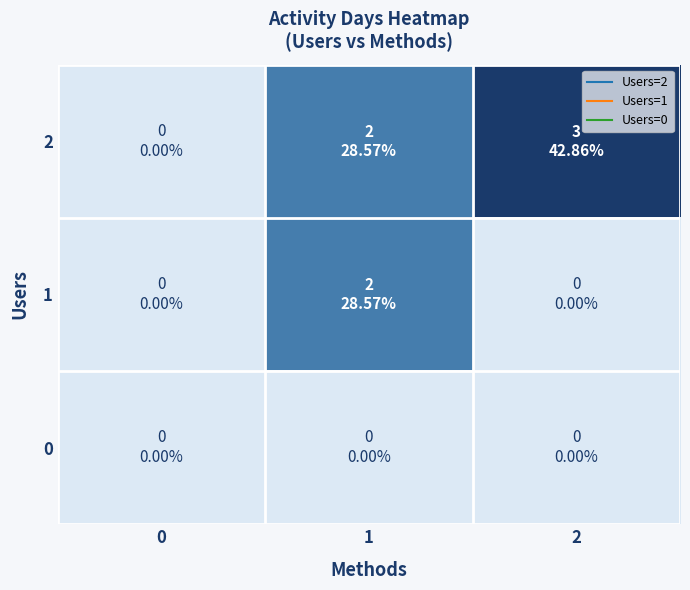

What is the maximum value shown in the chart?

3